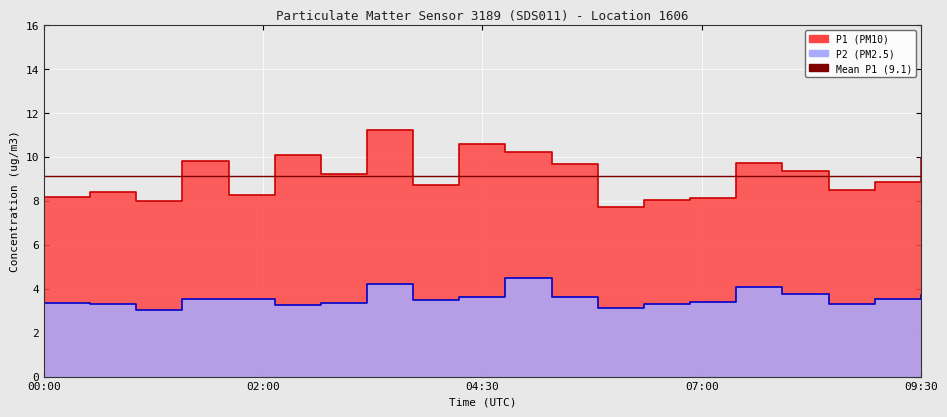

Which series has the largest range (max minus min)?

P1